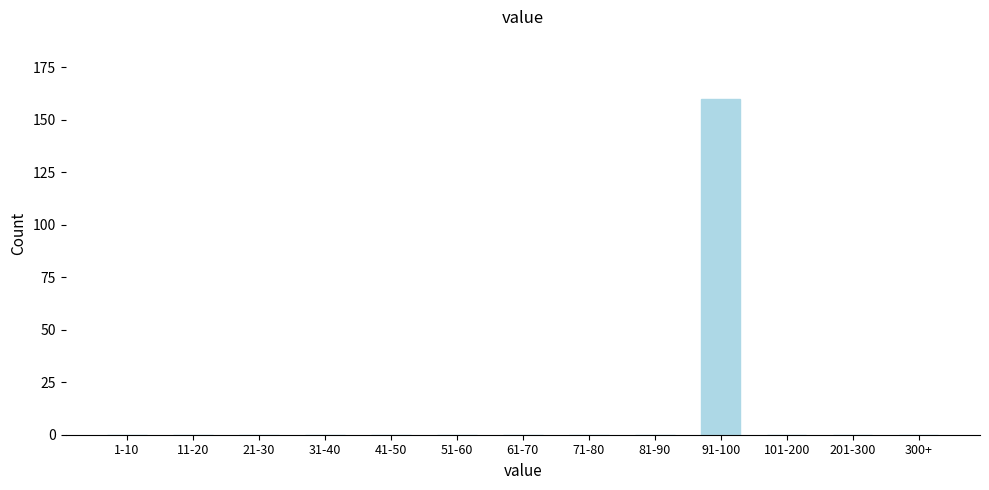

Reading left to right, list all the values displayed in this chart.

1-10=0	11-20=0	21-30=0	31-40=0	41-50=0	51-60=0	61-70=0	71-80=0	81-90=0	91-100=160	101-200=0	201-300=0	300+=0